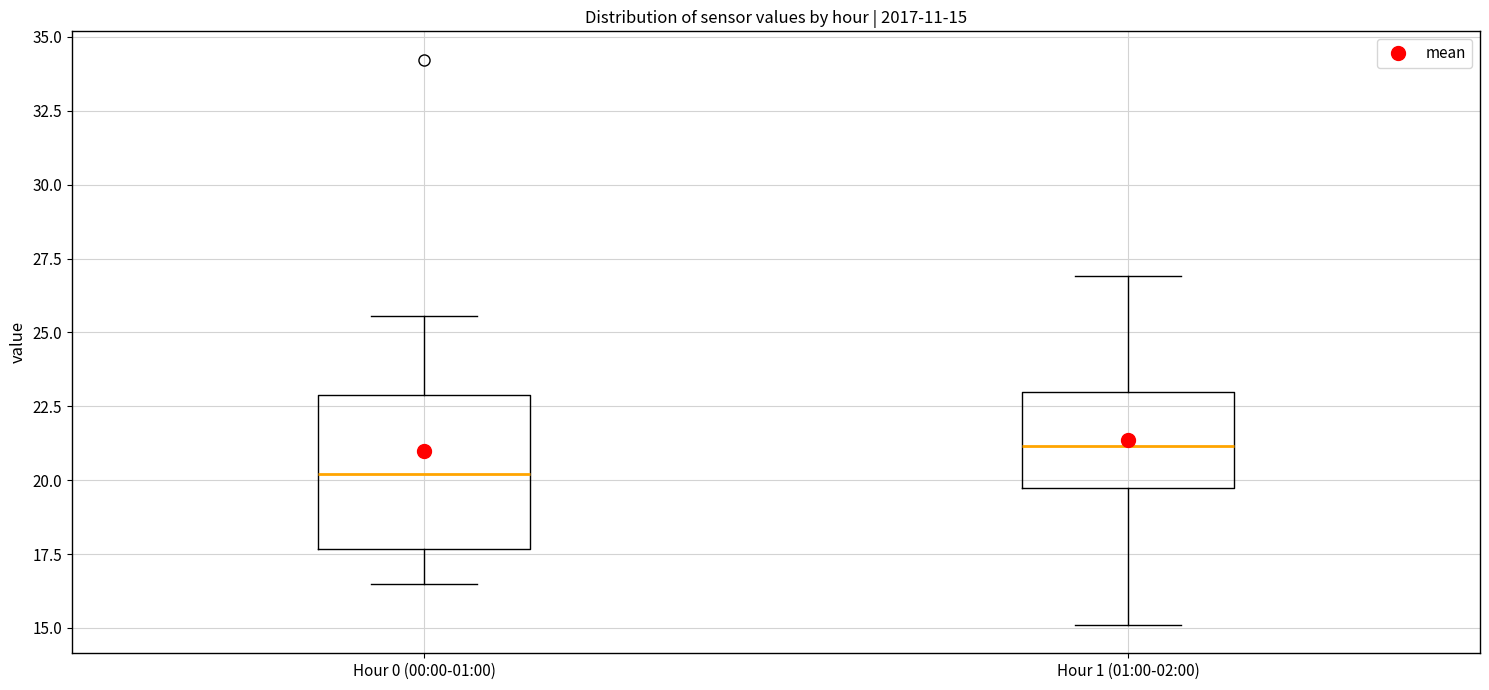

Comparing the boxes themselves (not the whiskers), which one is the tallest?

Hour 0 (00:00-01:00)